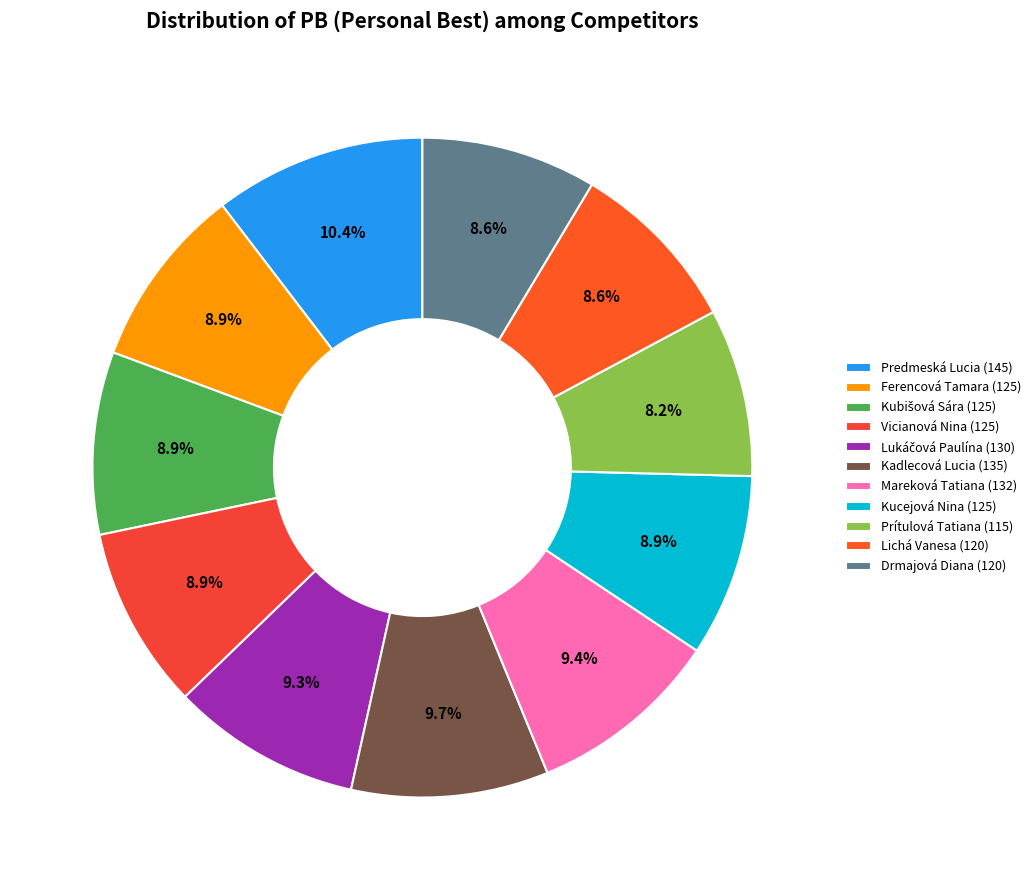

What percentage is the Lichá Vanesa slice, to the nearest percent?

9%